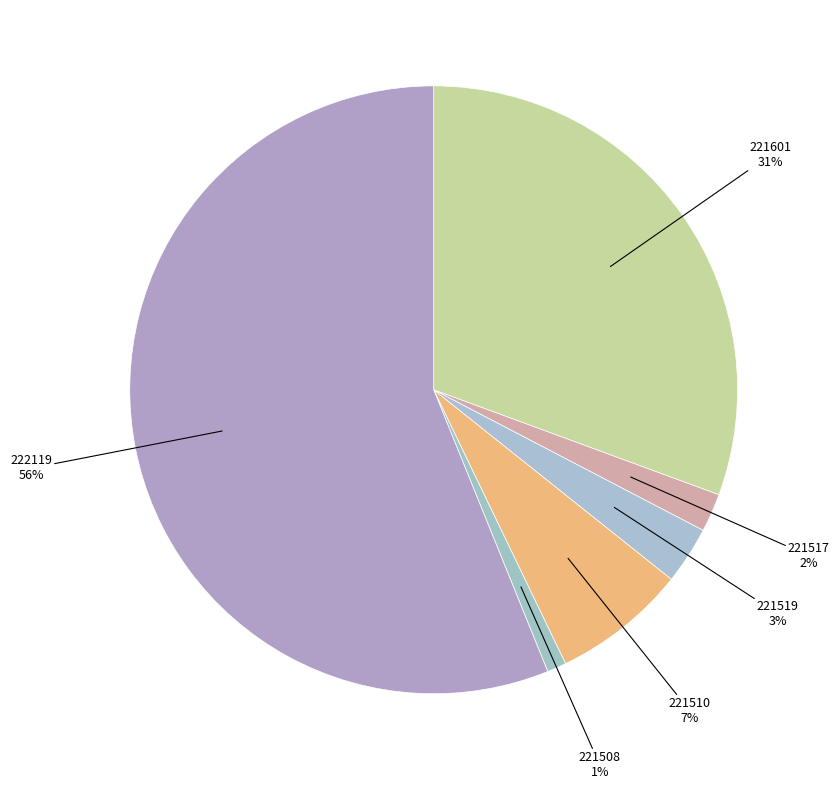

Does any single category account for the majority?

Yes